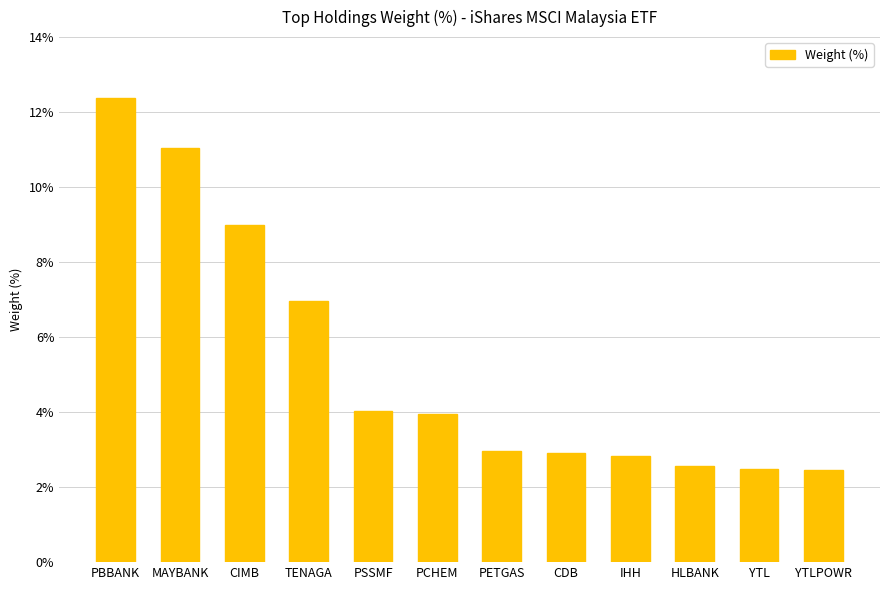

Count the number of categories in the chart.

12